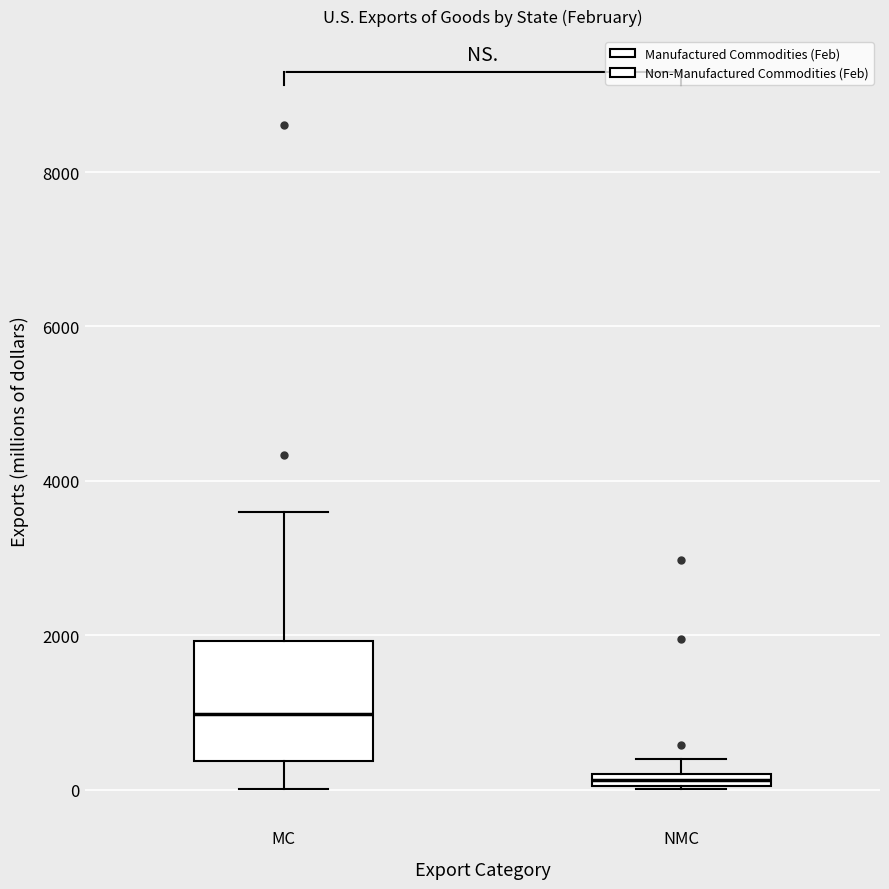

Where does the upper whisker of the box for NMC end on the y-axis? The values are not printed on the chart, so give them approximately, as read against the axis.

400